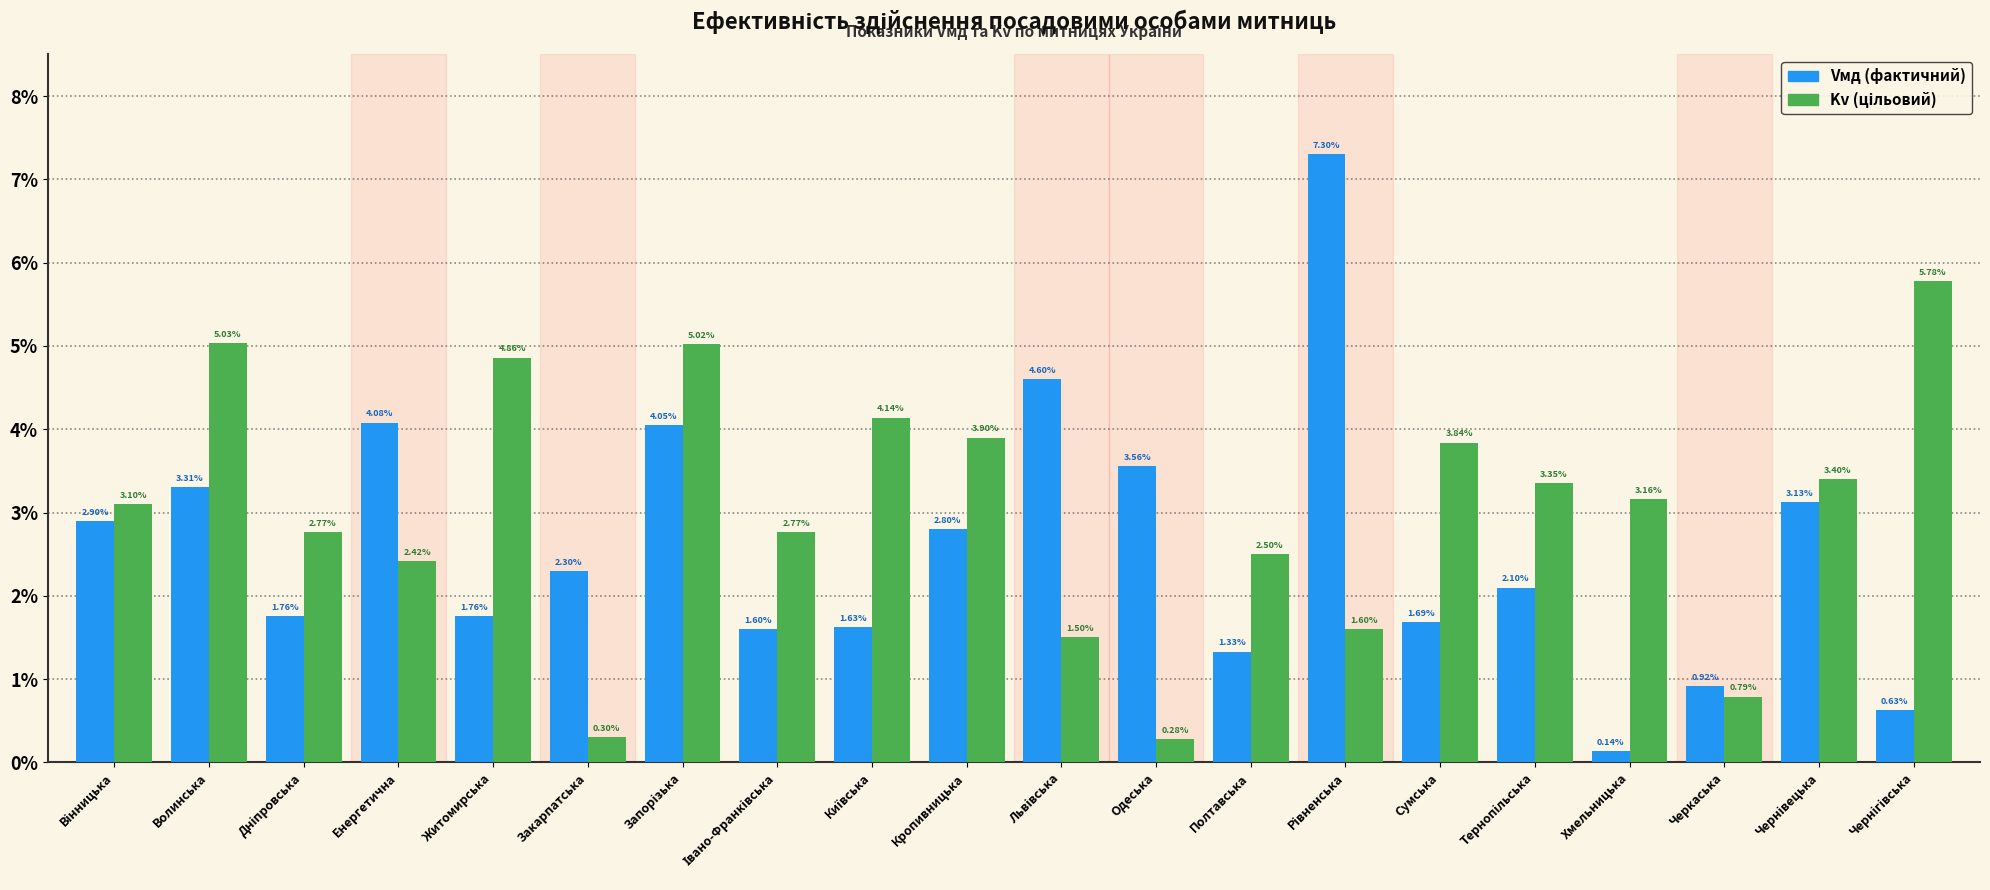

What is the total value across all series at Хмельницька?

3.3